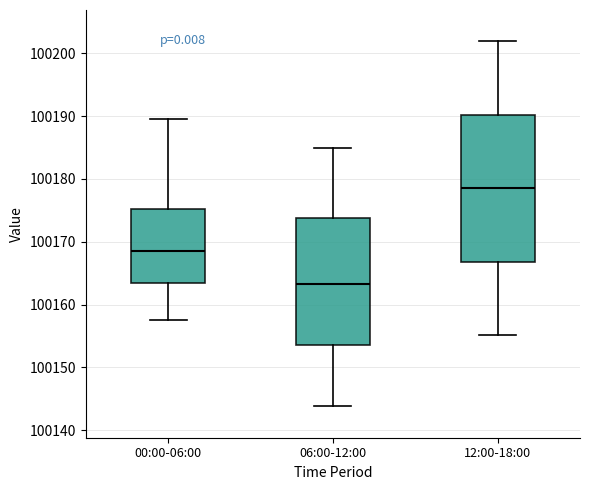

Which box is the tallest, from its lower edge to its upper edge?

12:00-18:00